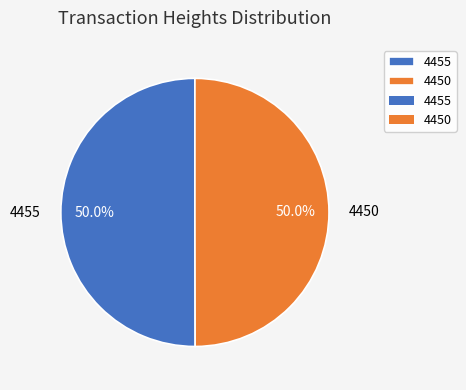

How much of the chart is everything except 4455?

50.0%